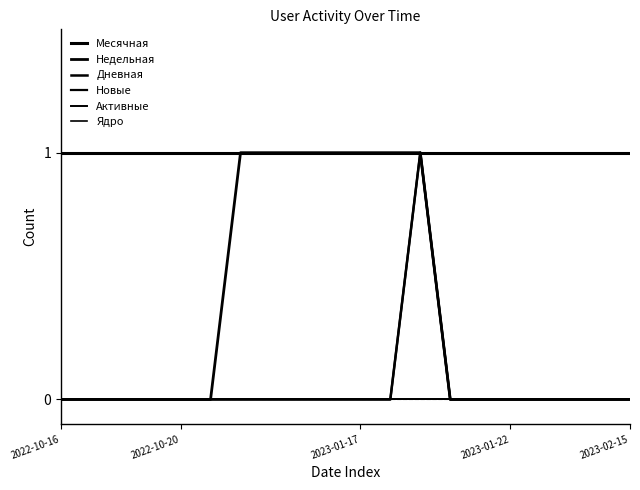

Is this an area chart (filled region under the line)?

No